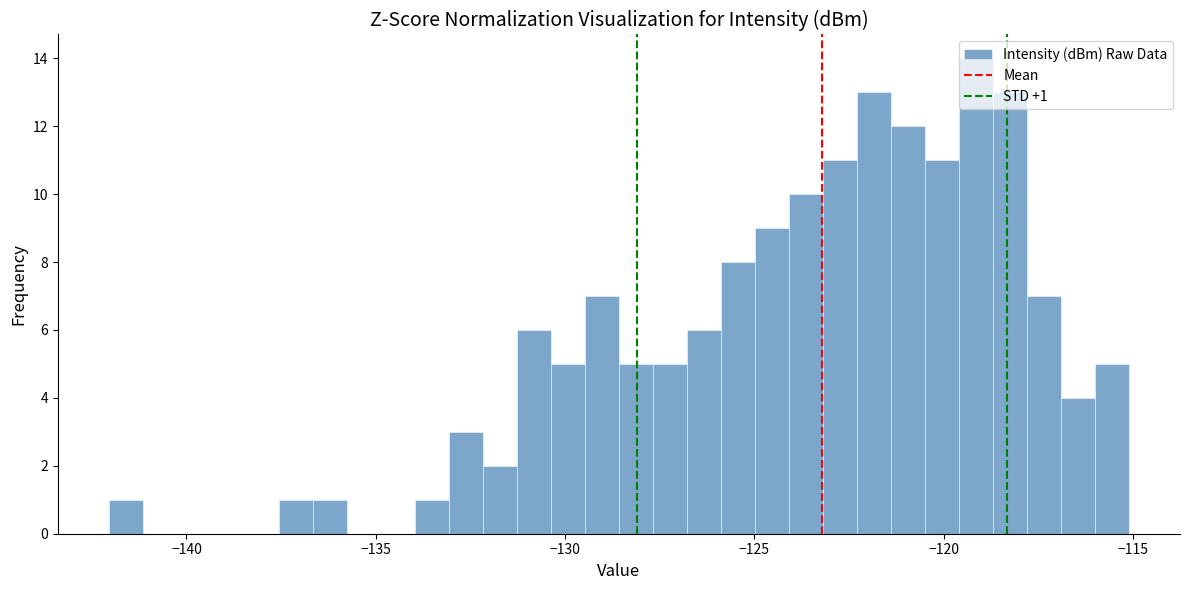

Read against the x-axis, roughly where is the centre of the tallest bar?

-119.0